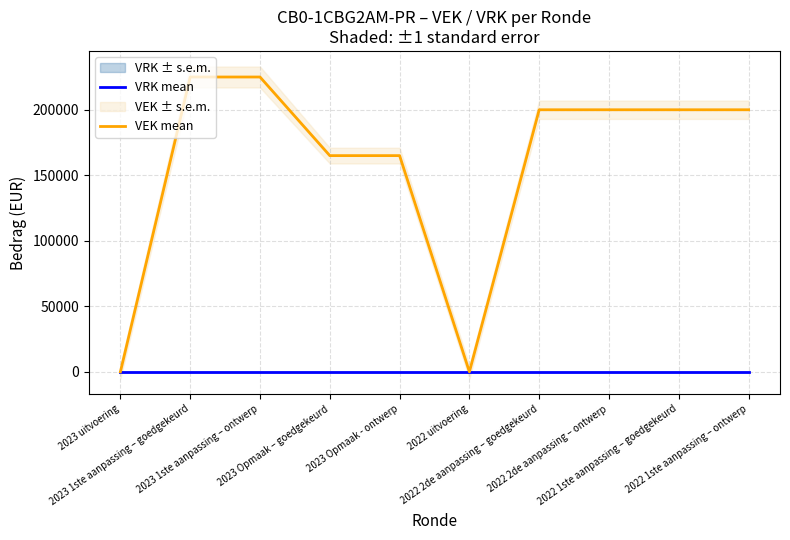

List the labels in order of VRK mean value, largest first.

2023 uitvoering, 2023 1ste aanpassing – goedgekeurd, 2023 1ste aanpassing – ontwerp, 2023 Opmaak – goedgekeurd, 2023 Opmaak - ontwerp, 2022 uitvoering, 2022 2de aanpassing – goedgekeurd, 2022 2de aanpassing – ontwerp, 2022 1ste aanpassing – goedgekeurd, 2022 1ste aanpassing – ontwerp